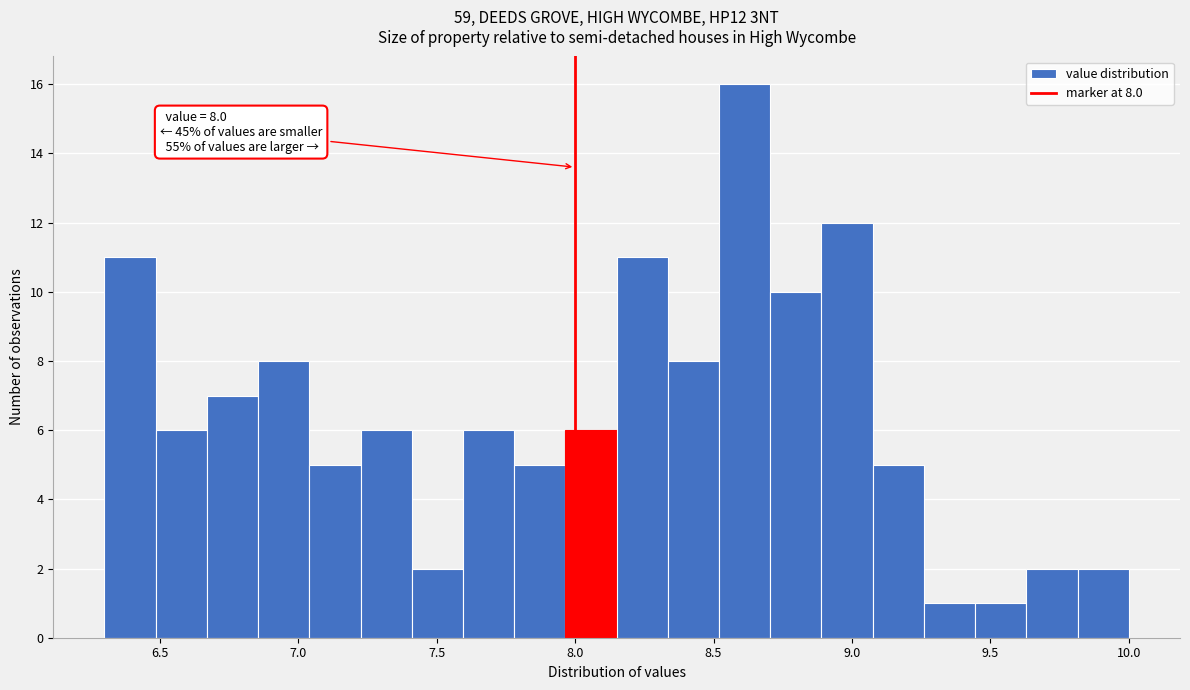

Around what value on the x-axis is the tallest bar? Give the approximate position of its centre, as read against the axis.

8.60